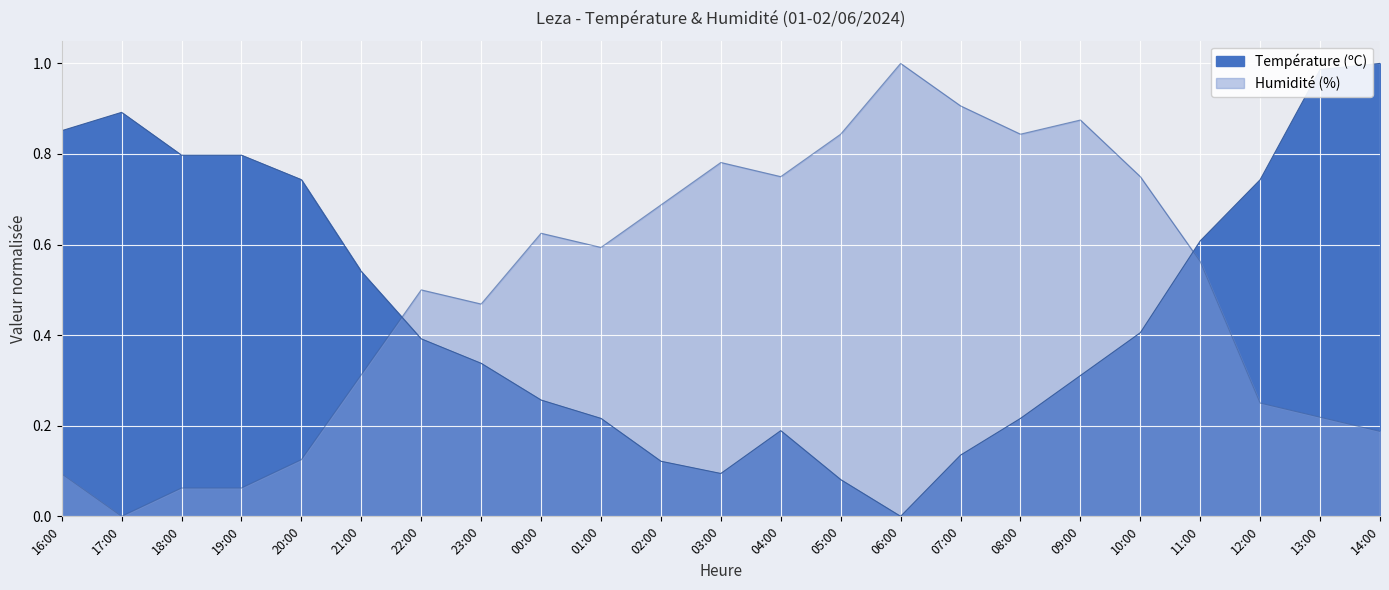

What is the sum of all Humidité (%) values?

11.5